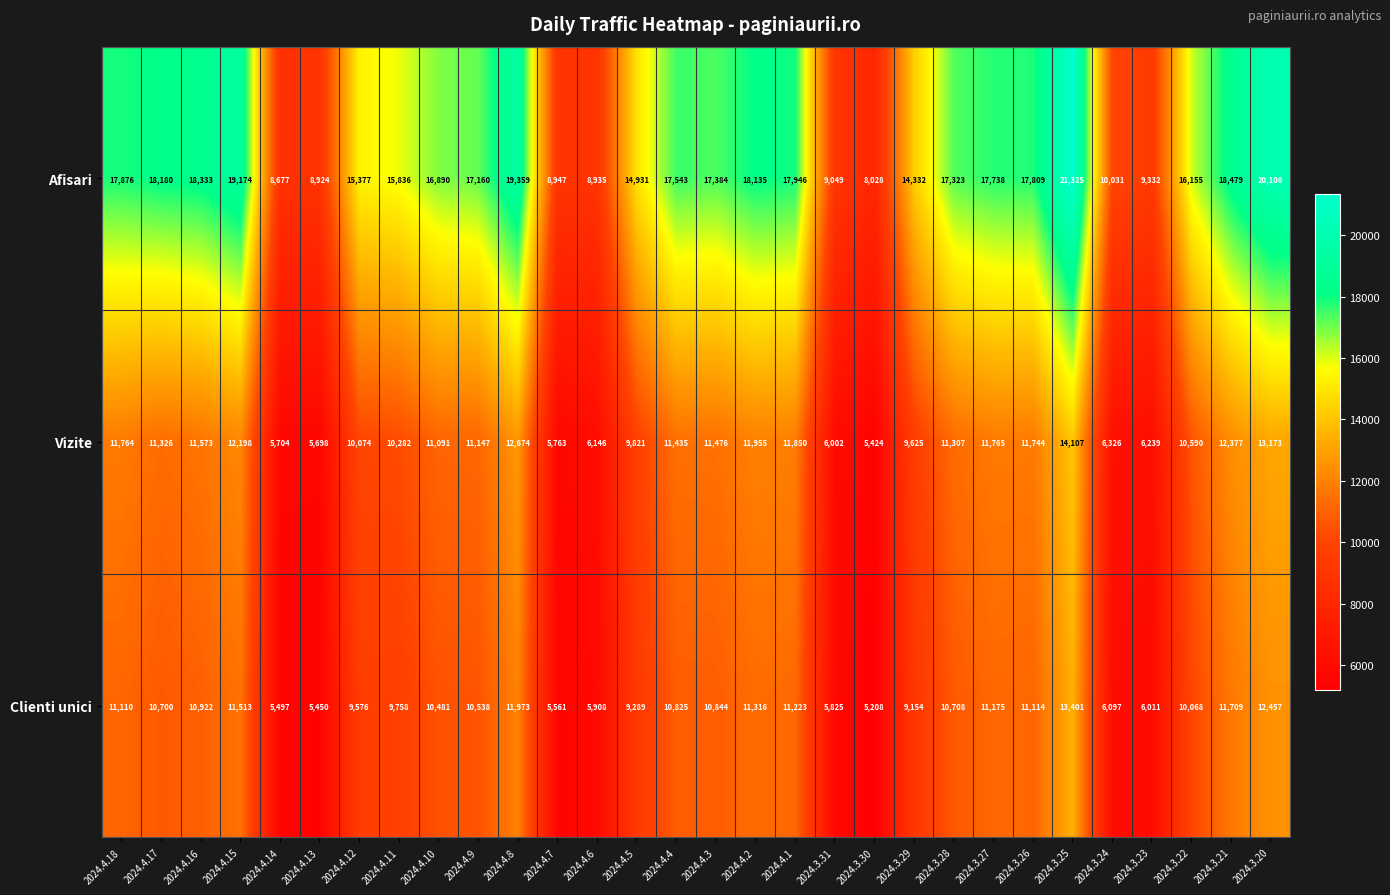

What is the maximum value shown in the chart?

21325